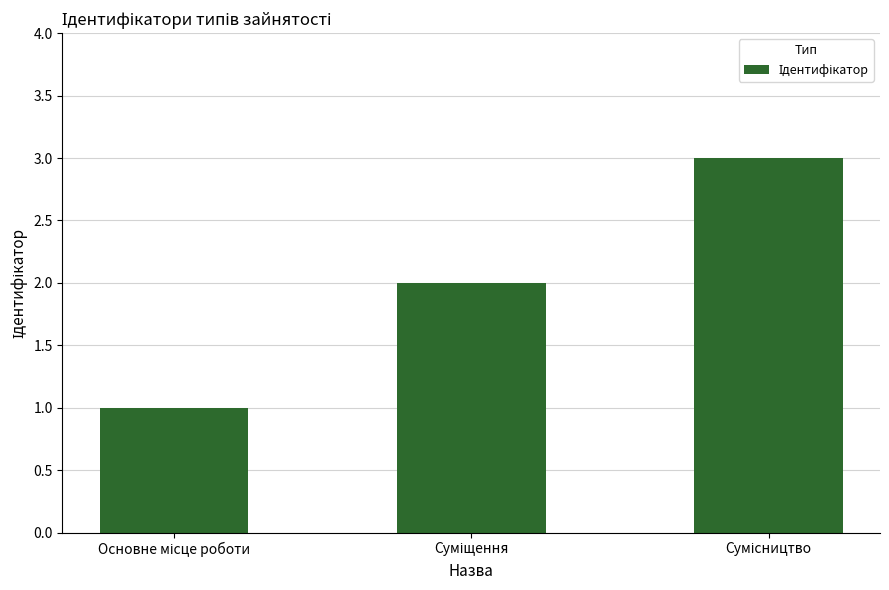

What is the maximum value shown in the chart?

3